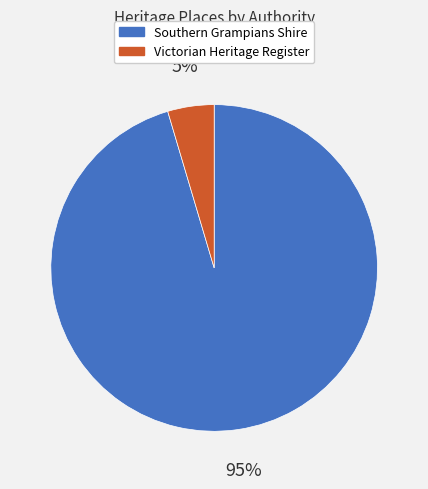

Does any single category account for the majority?

Yes